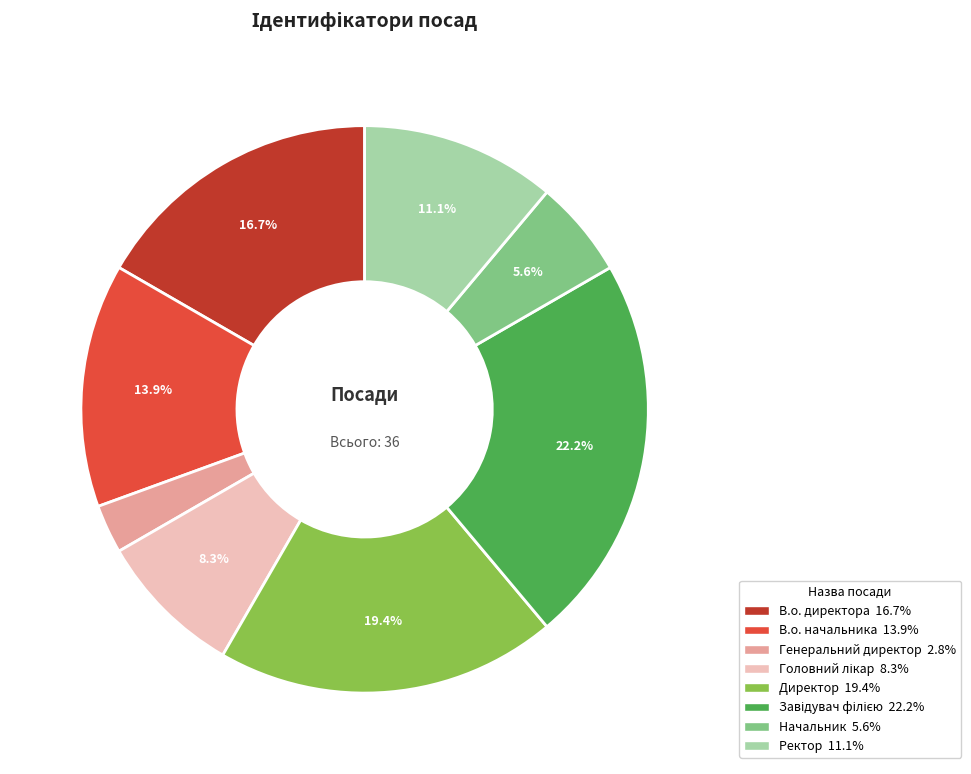

What is the total percentage of В.о. директора and Ректор?

27.8%